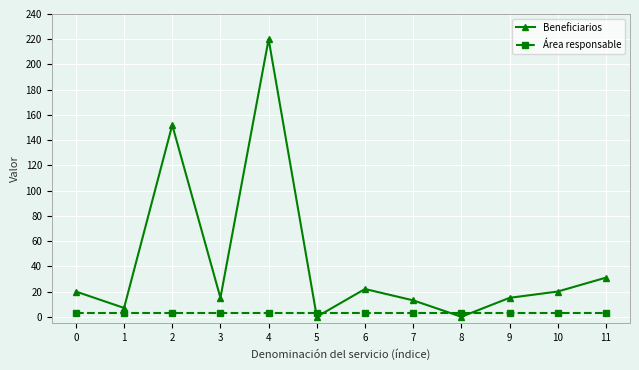

Rank the series by their maximum value, from lowest to highest.

Área responsable, Beneficiarios